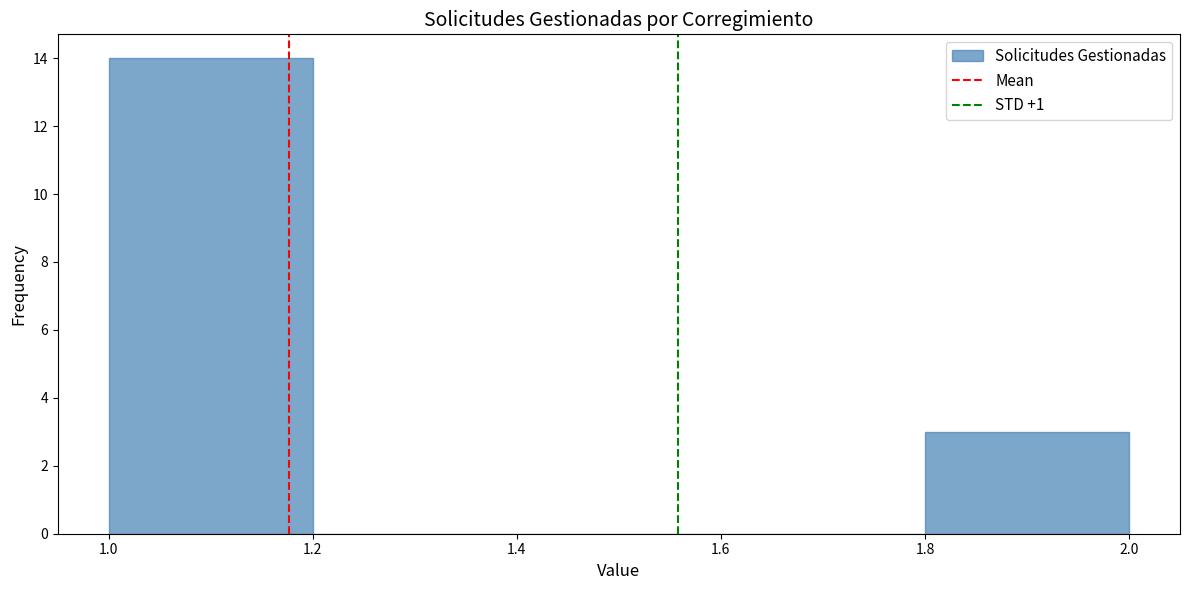

Reading left to right, list every bar in this chart as the range it spans on the x-axis followed by its height. The values are not printed on the chart, so give them approximately, as read against the axis.

1.0 to 1.2: 14
1.2 to 1.4: 0
1.4 to 1.6: 0
1.6 to 1.8: 0
1.8 to 2.0: 3